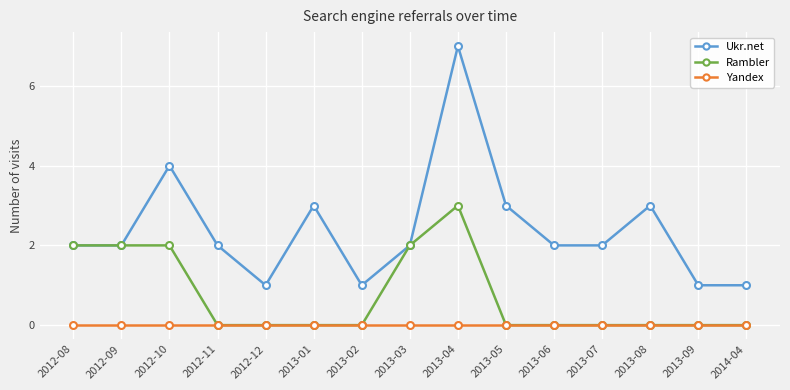

Rank the series by their maximum value, from highest to lowest.

Ukr.net, Rambler, Yandex